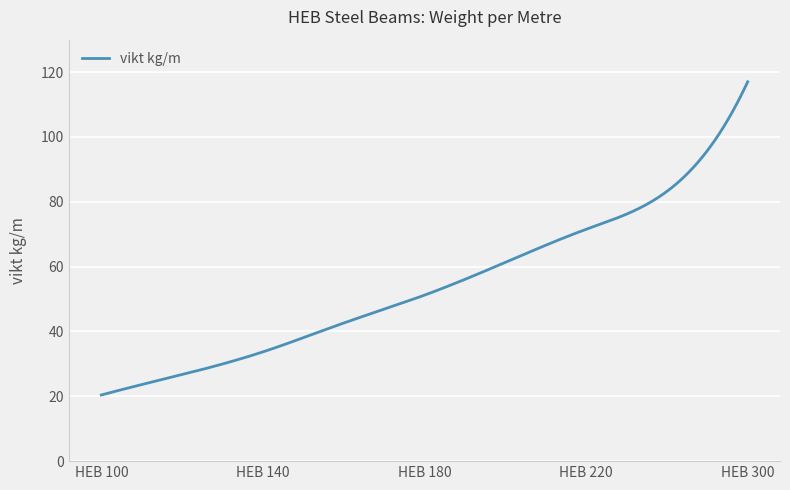

What is the difference between the maximum and minimum values?

96.6